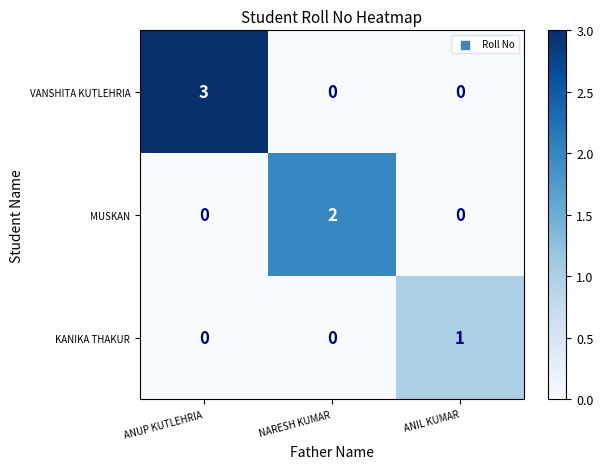

What is the highest value of the VANSHITA KUTLEHRIA series?

3